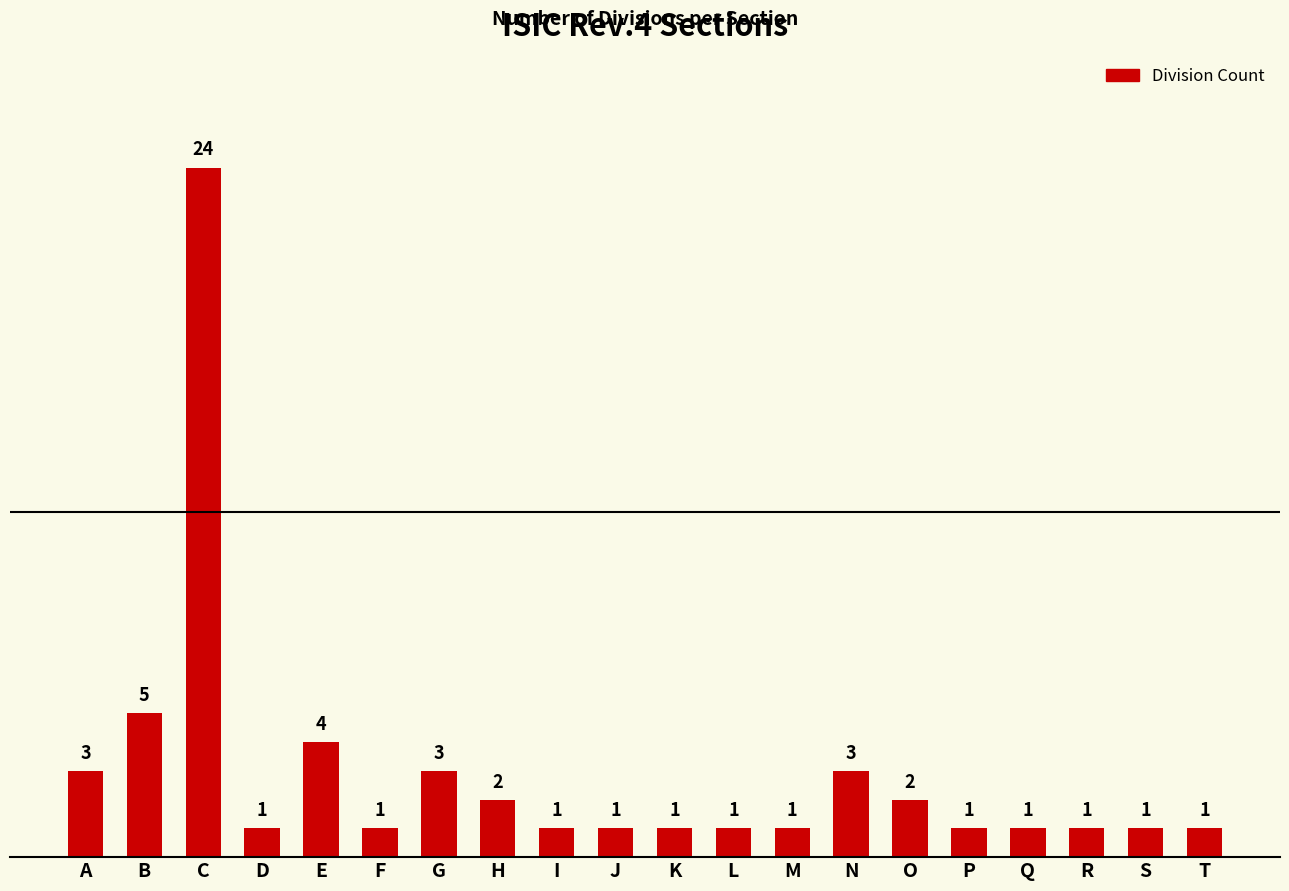

At which label is the value closest to 12?

B